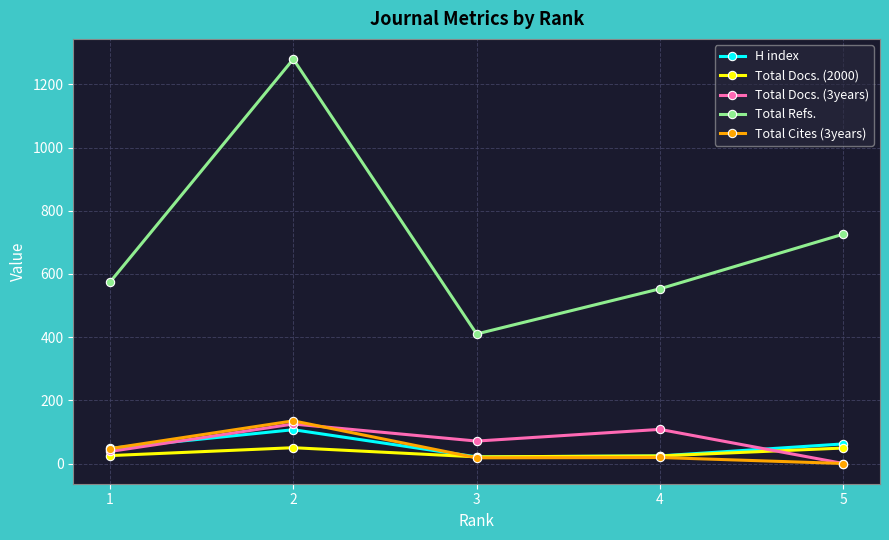

Which category has the lowest value in the Total Cites (3years) series?

5